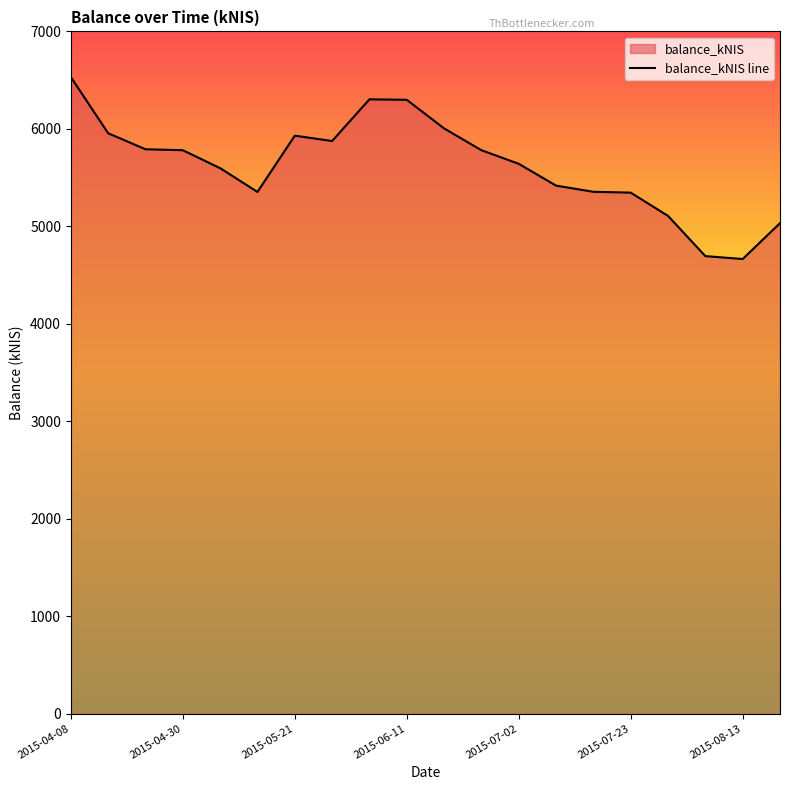

What is the label of the 4th point from the left?

2015-04-30